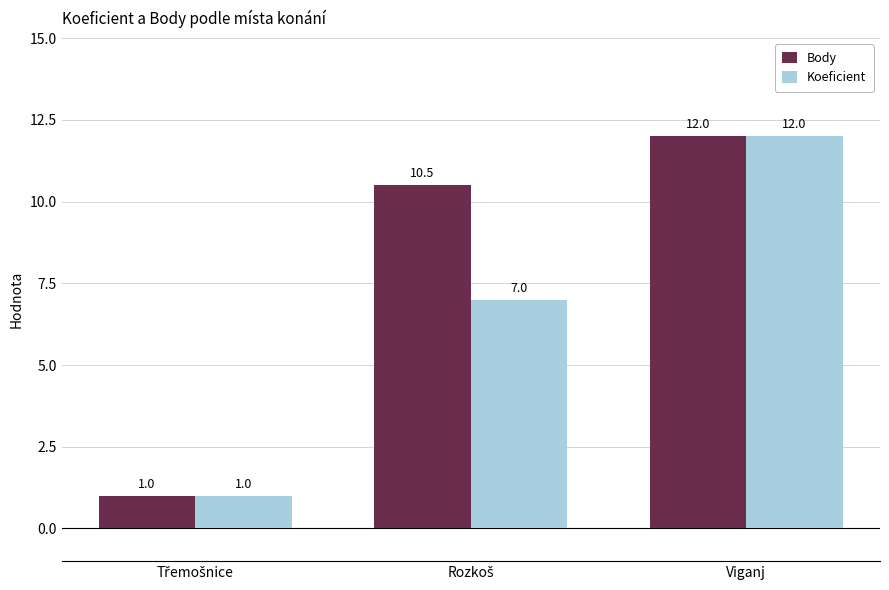

What is the sum of all Body values?

23.5